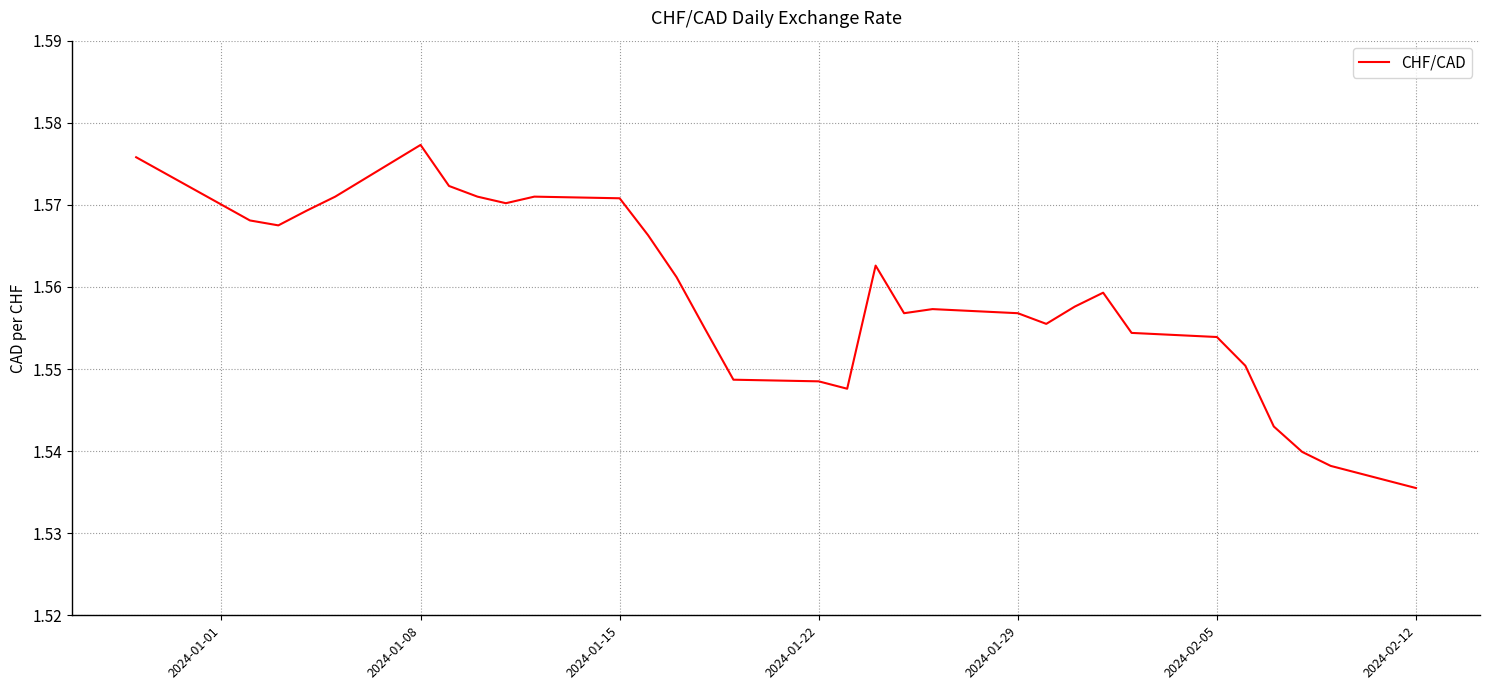

Where is the data nearest to the value 1?

2024-02-12